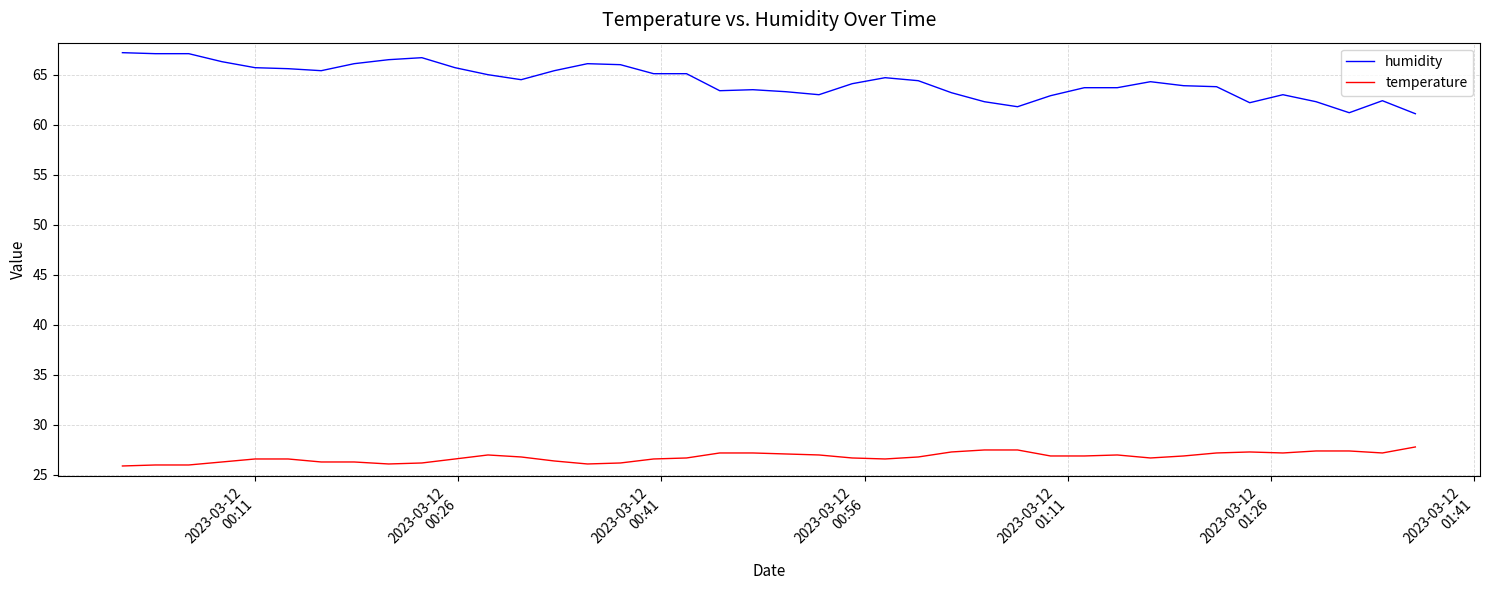

Which series has the largest range (max minus min)?

humidity